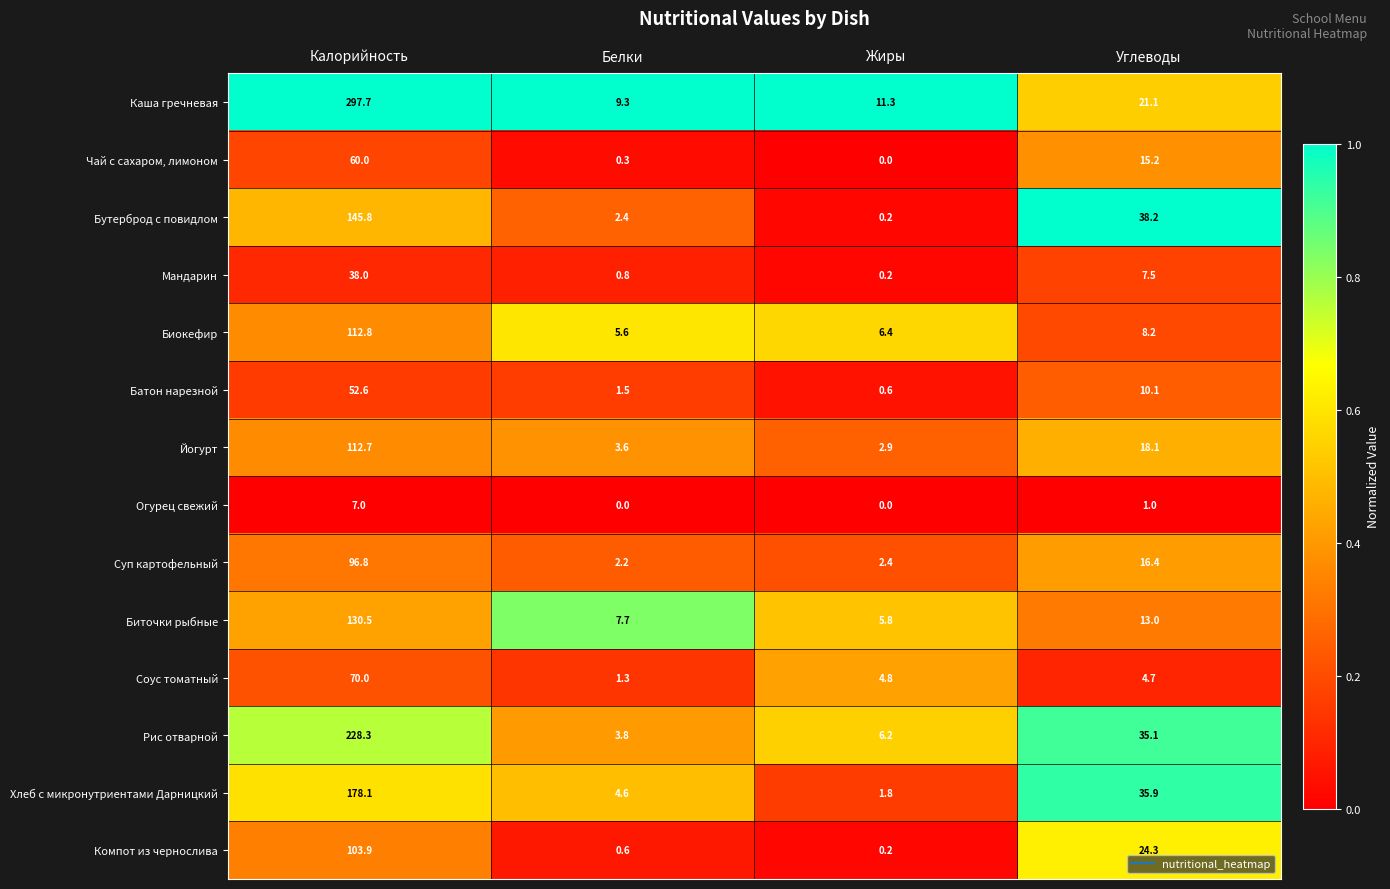

The value of Суп картофельный at Жиры is 3.9. True or false?

False